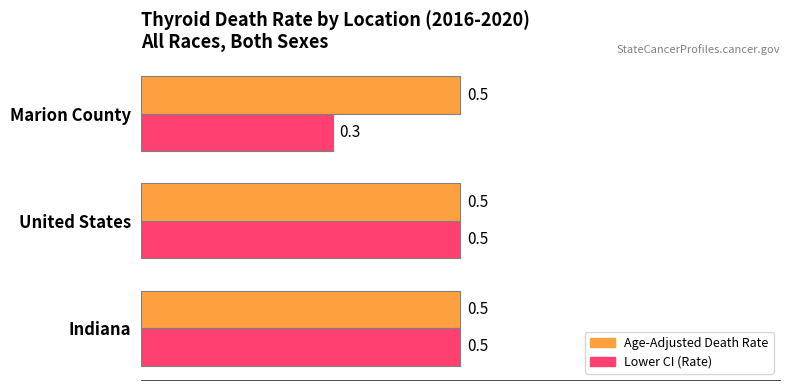

Is it true that Lower CI (Rate) equals 0.5 at United States?

True